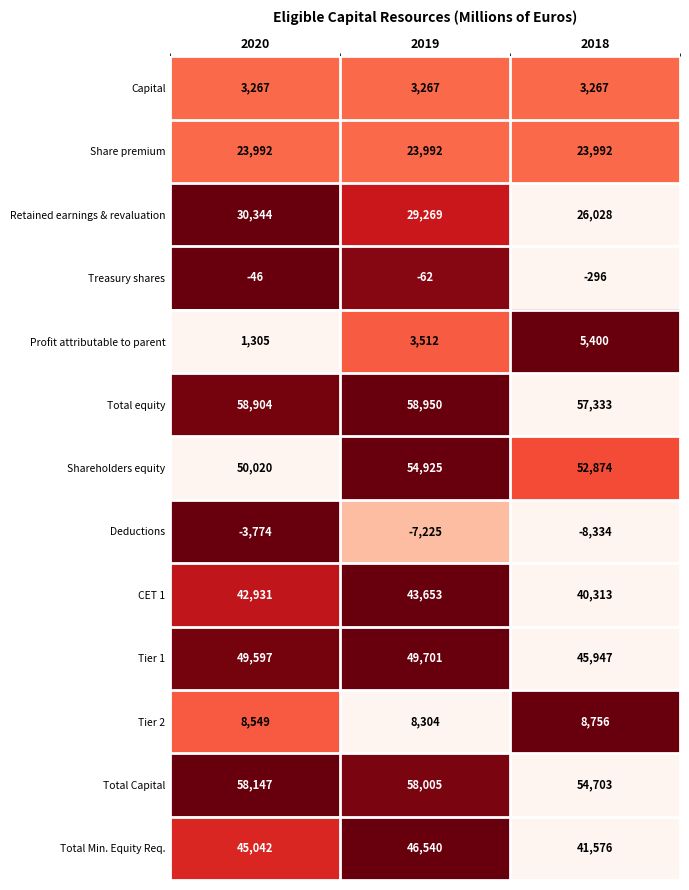

What is the total value across all series at 2020?

368278